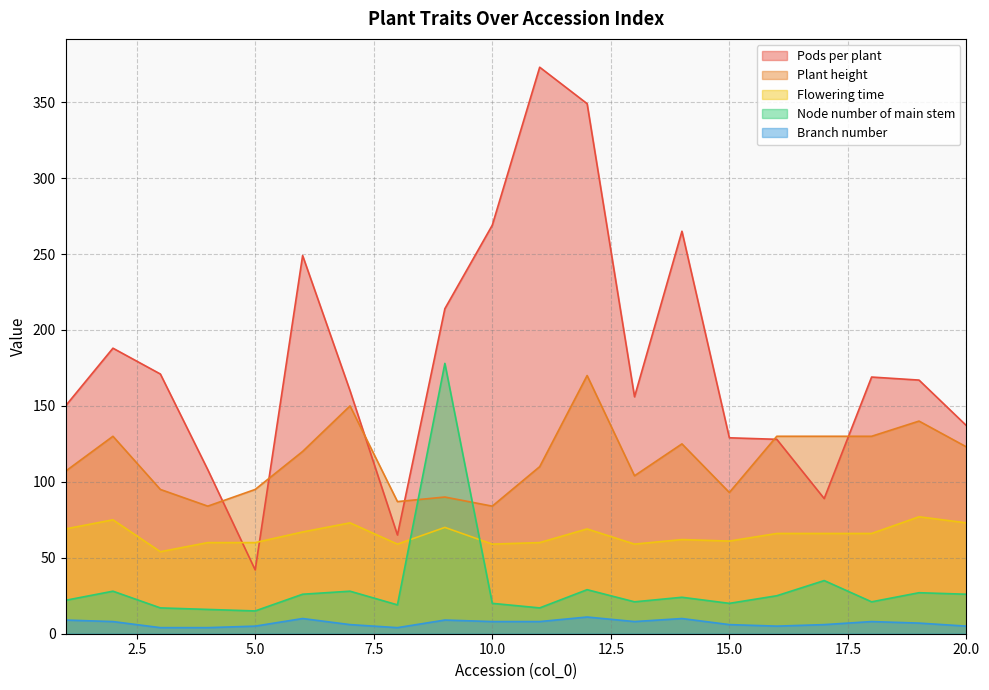

What is the maximum value shown in the chart?

373